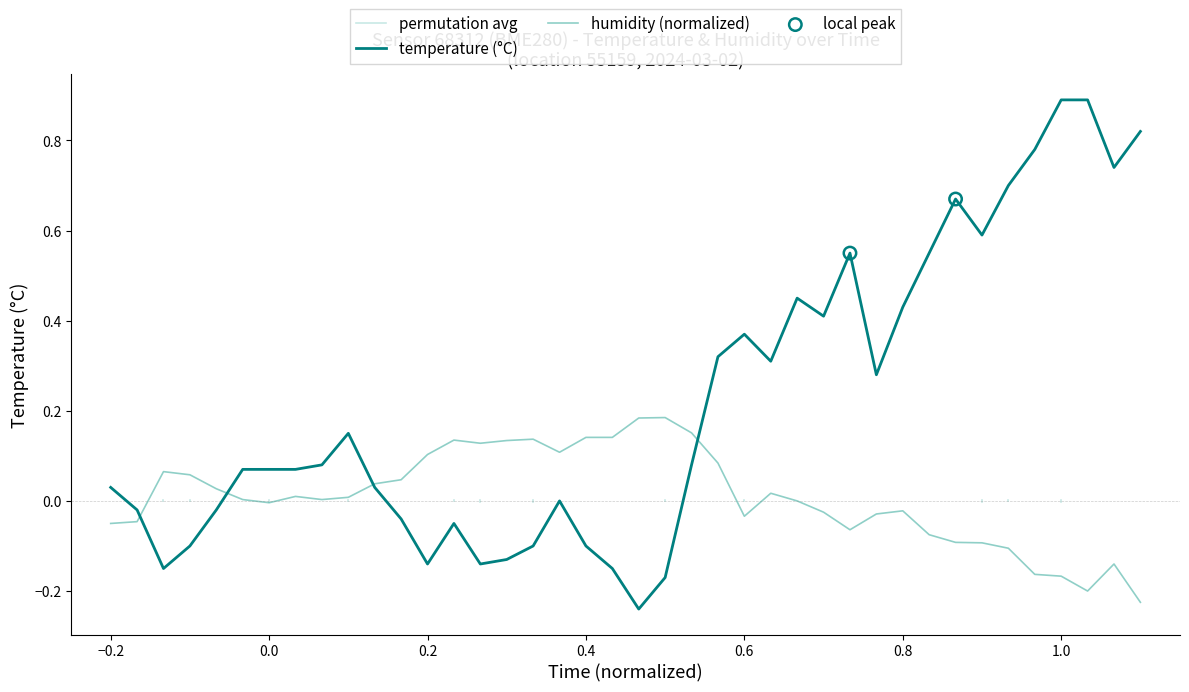

The value of temperature (°C) at 0.0 is 0.0. True or false?

False